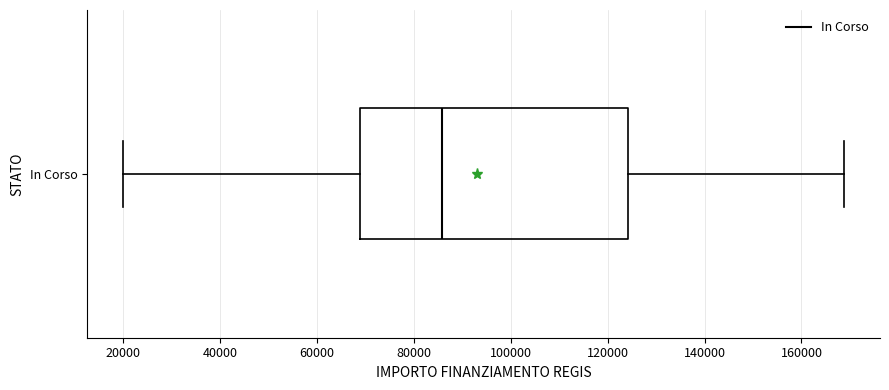

Where does the right whisker of the box for In Corso end on the x-axis? The values are not printed on the chart, so give them approximately, as read against the axis.

168000